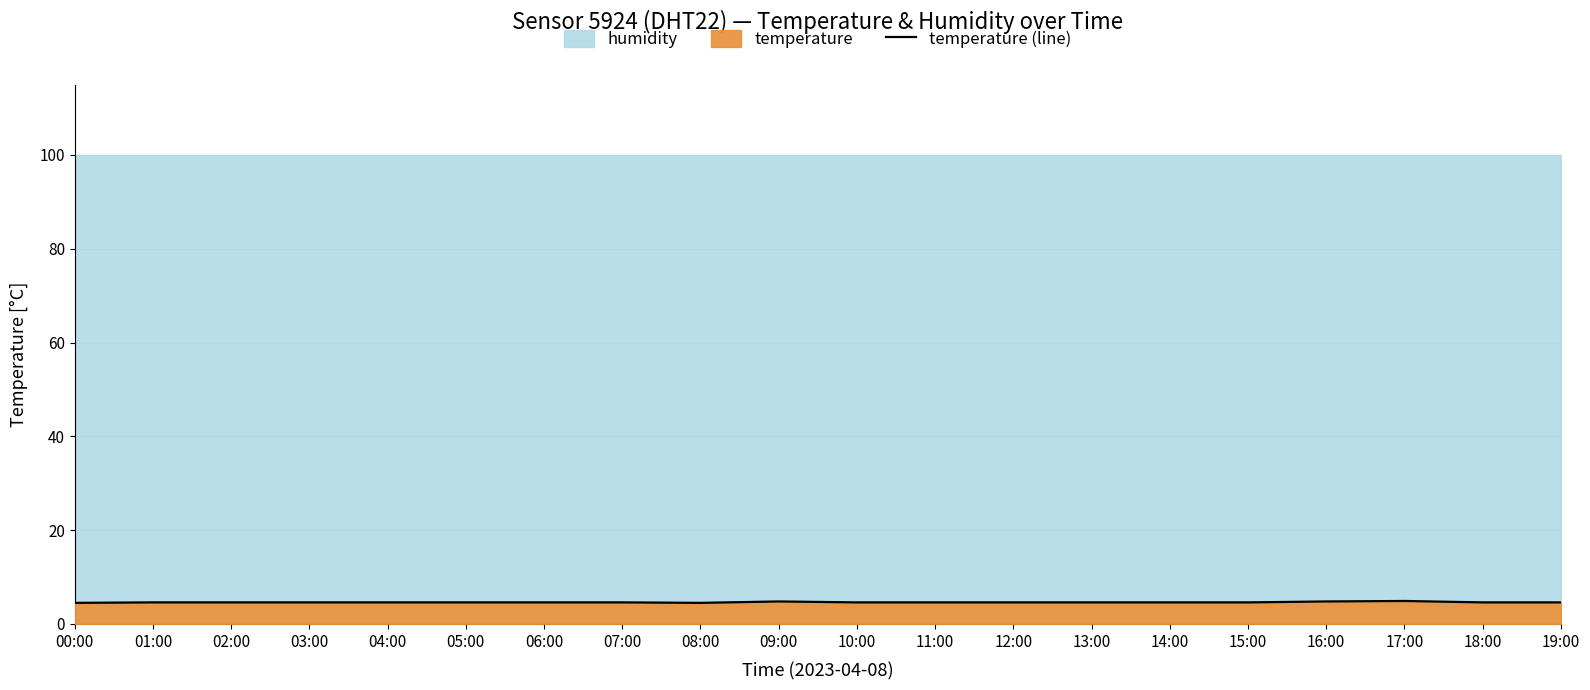

How many values are between 4 and 5?

20